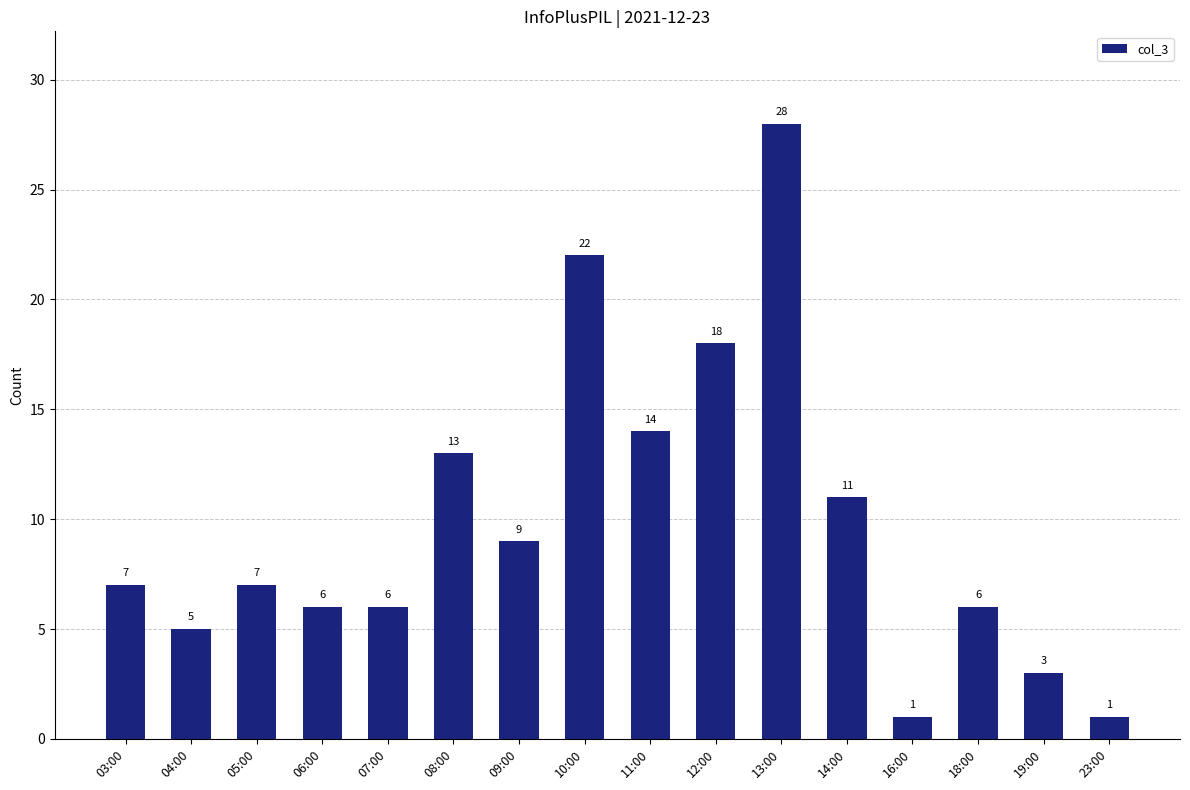

What is the change in value from 04:00 to 07:00?

+1